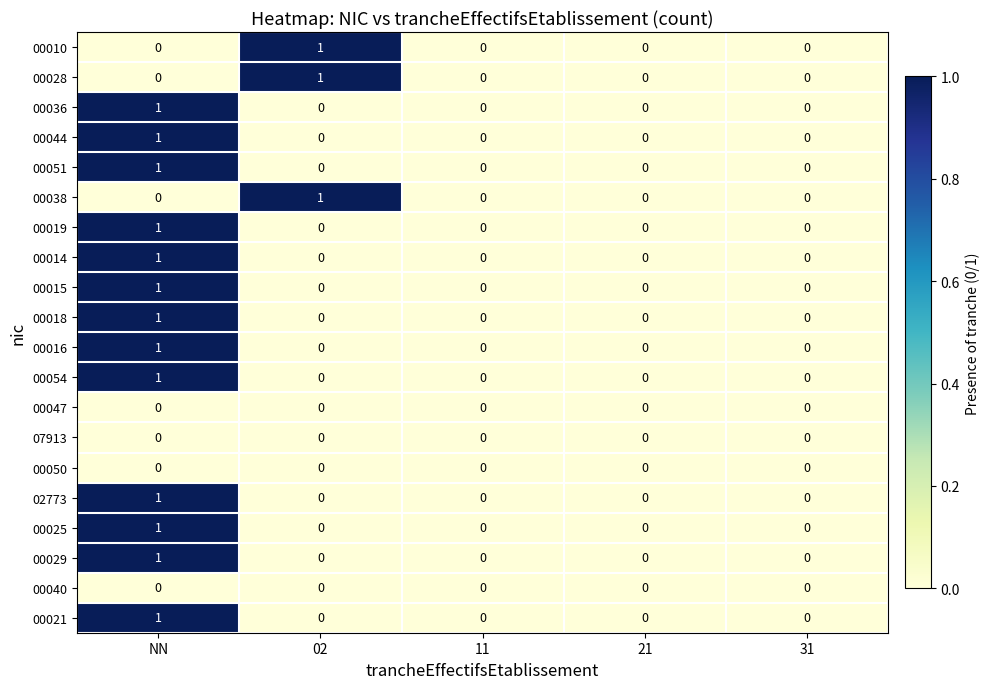

At which label does 00015 reach its peak?

NN